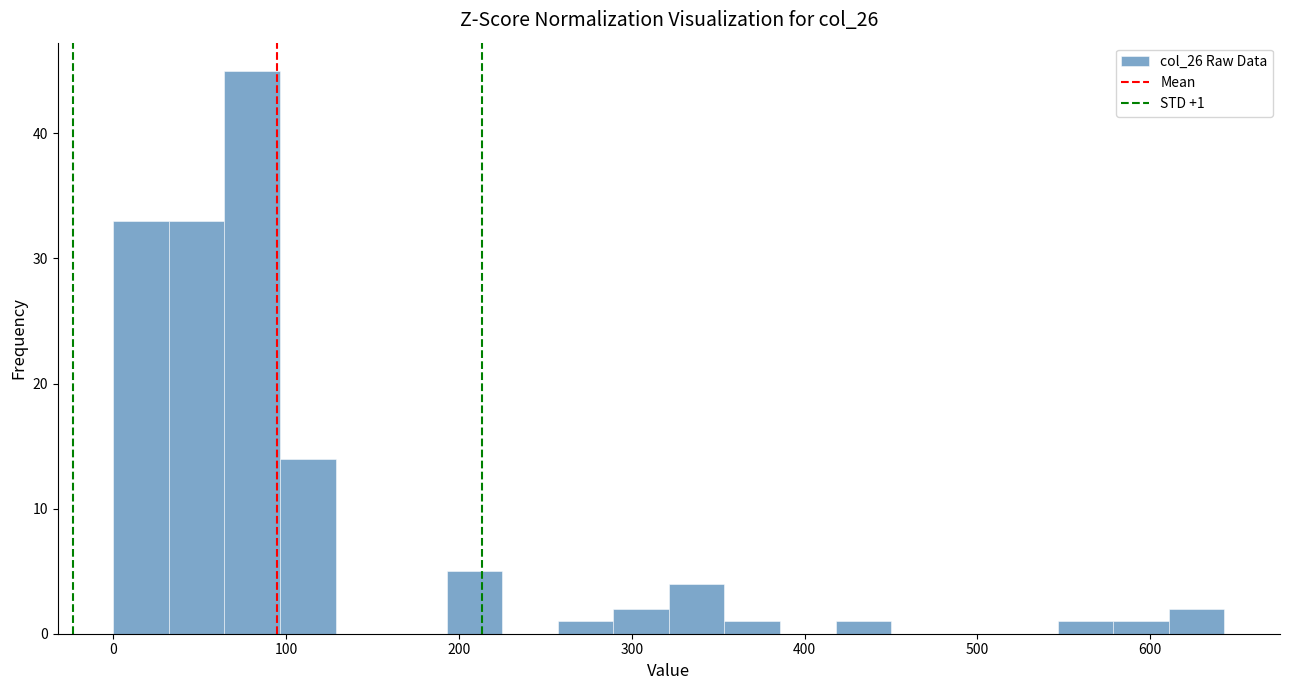

Read against the x-axis, roughly where is the centre of the tallest bar?

80